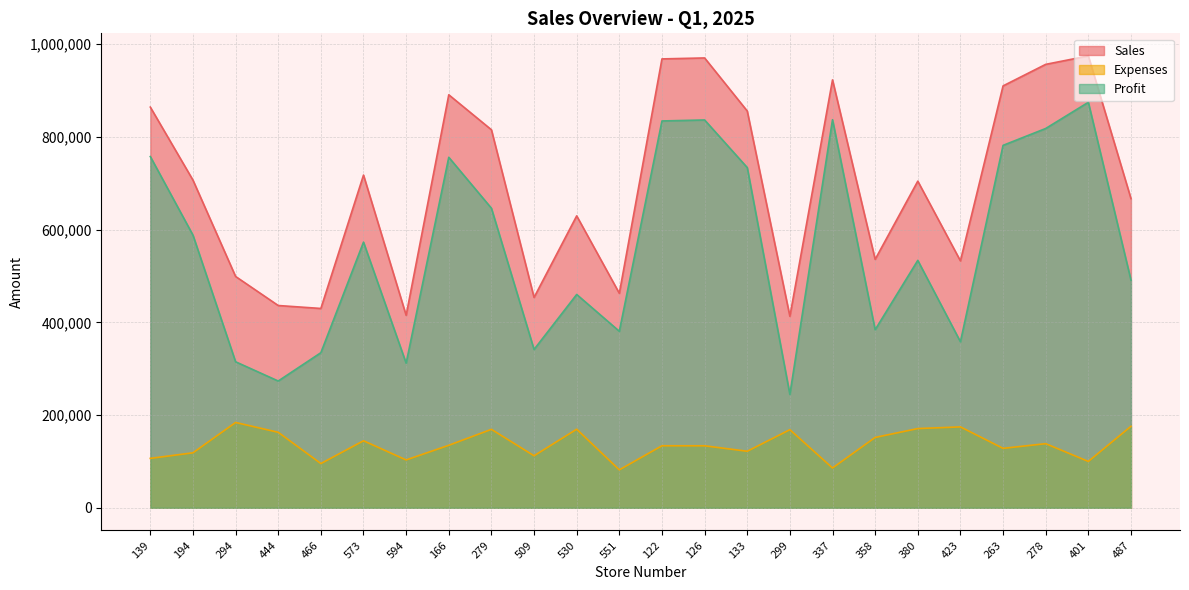

What is the value of the Sales point at the 11th from the left?

629653